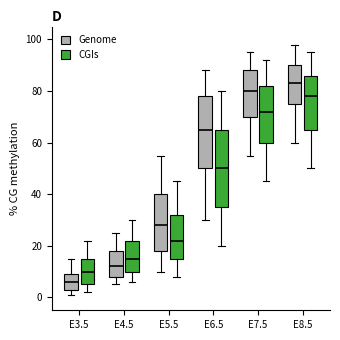

Reading left to right, transcribe this box plot: for each box, give where its median line is, the range the box spans, and where its two whiskers end, as read against the y-axis. The values are not printed on the chart, so give them approximately, as read against the axis.

E3.5 (Genome): median 6, box 4 to 10, whiskers 2 to 16
E3.5 (CGIs): median 10, box 6 to 16, whiskers 2 to 22
E4.5 (Genome): median 12, box 8 to 18, whiskers 6 to 26
E4.5 (CGIs): median 16, box 10 to 22, whiskers 6 to 30
E5.5 (Genome): median 28, box 18 to 40, whiskers 10 to 56
E5.5 (CGIs): median 22, box 16 to 32, whiskers 8 to 46
E6.5 (Genome): median 66, box 50 to 78, whiskers 30 to 88
E6.5 (CGIs): median 50, box 36 to 66, whiskers 20 to 80
E7.5 (Genome): median 80, box 70 to 88, whiskers 56 to 96
E7.5 (CGIs): median 72, box 60 to 82, whiskers 46 to 92
E8.5 (Genome): median 84, box 76 to 90, whiskers 60 to 98
E8.5 (CGIs): median 78, box 66 to 86, whiskers 50 to 96